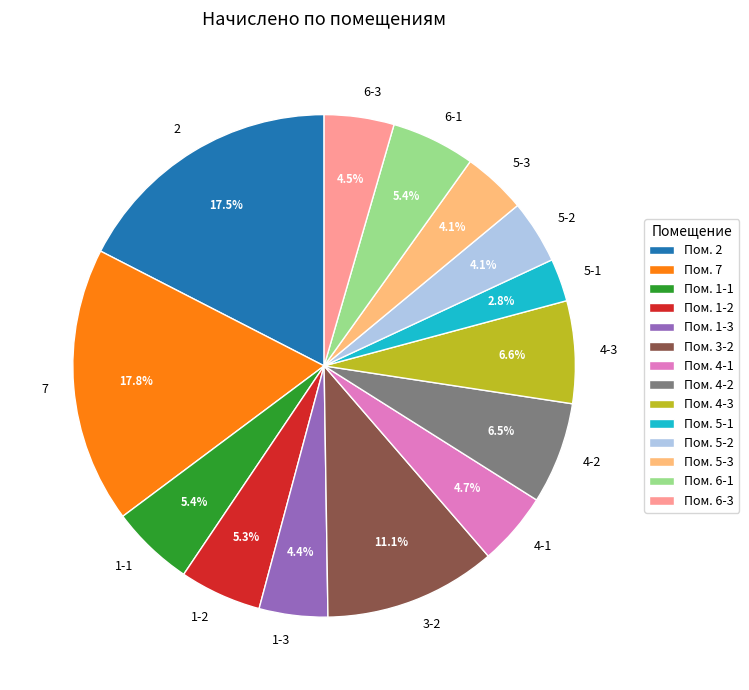

Count the number of slices in the pie.

14